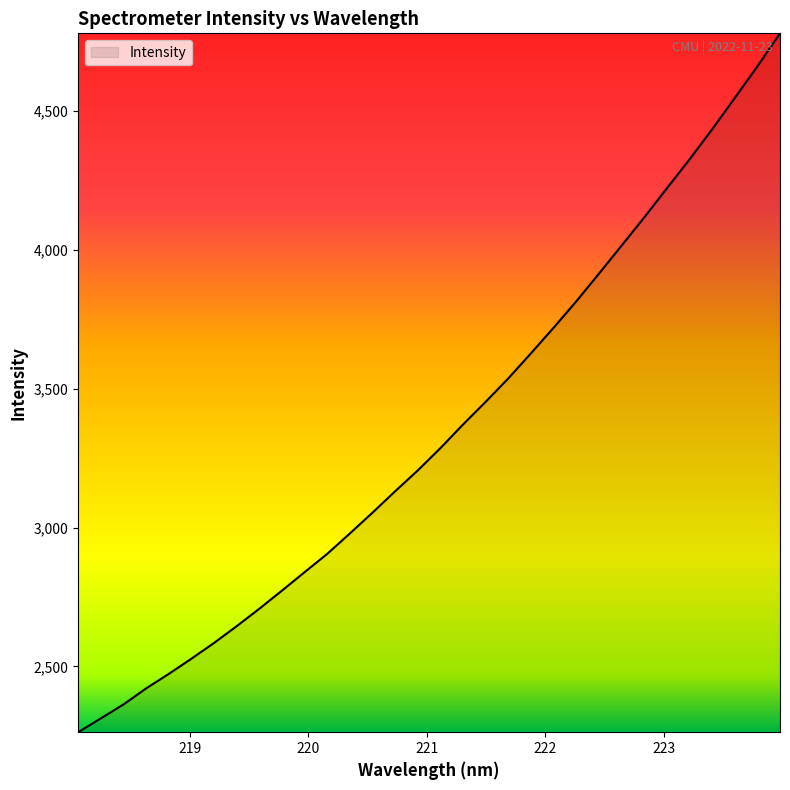

What is the difference between the maximum and minimum values?

2517.1